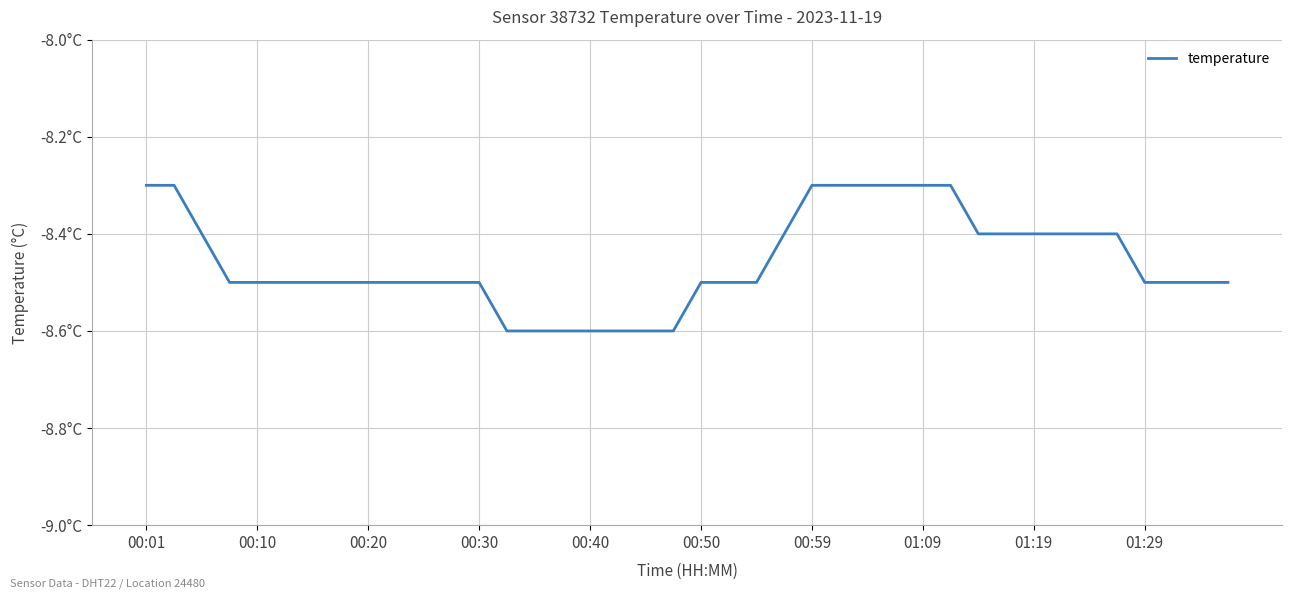

What is the difference between the maximum and second lowest values?

0.3